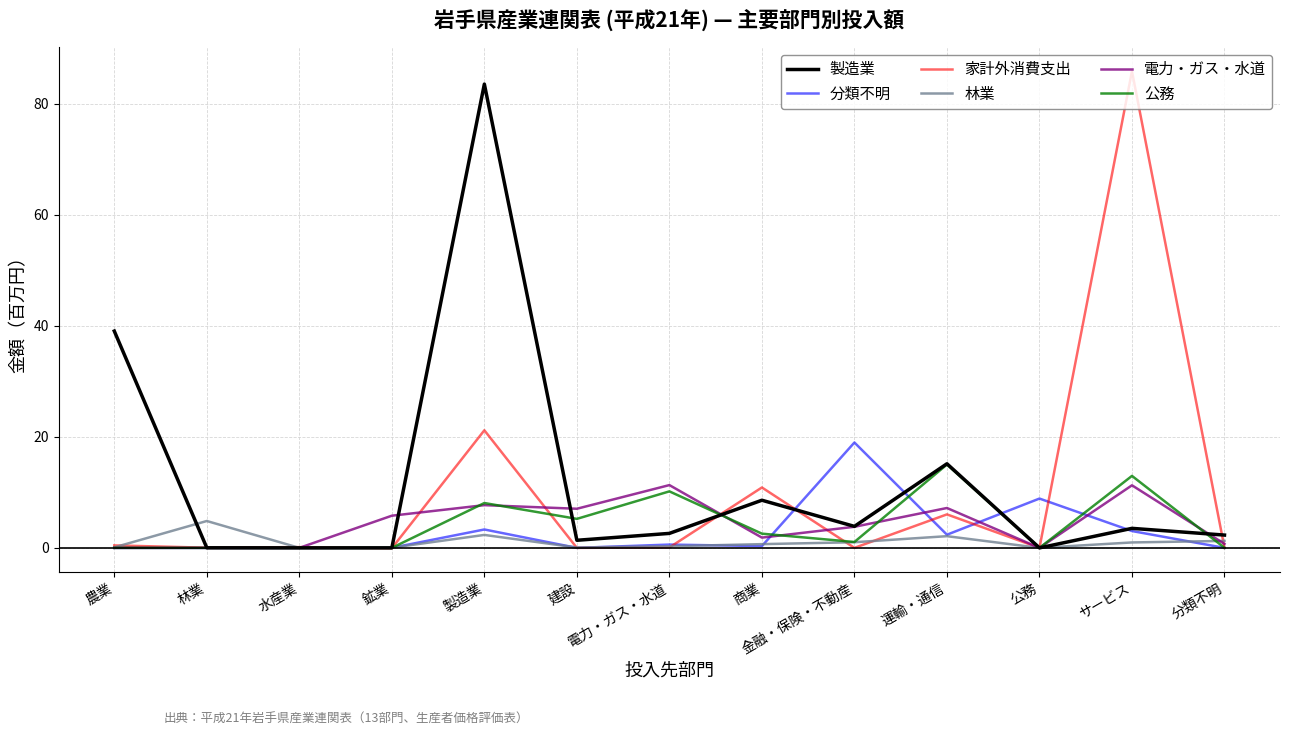

True or false: 林業 and 分類不明 cross at least once.

True